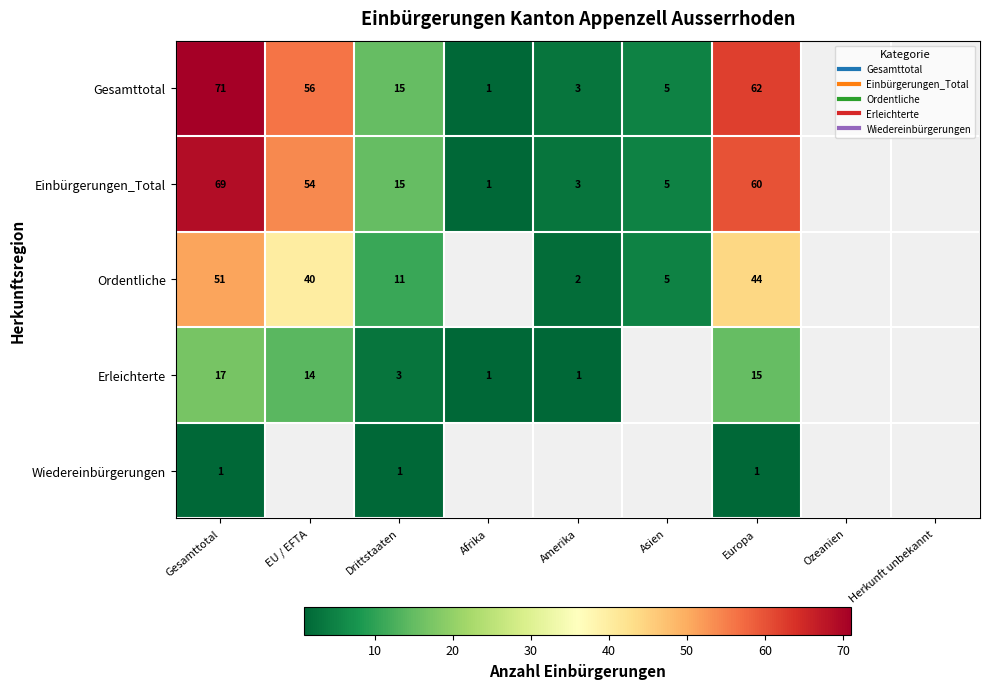

How many values in Wiedereinbürgerungen are above zero?

3